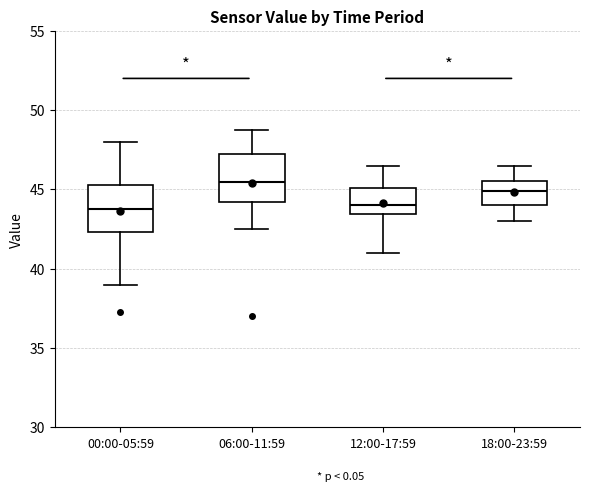

Reading left to right, read every box against the y-axis: the position of its median line, the range the box covers, and the ends of its whiskers. The values are not printed on the chart, so give them approximately, as read against the axis.

00:00-05:59: median 44.0, box 42.5 to 45.5, whiskers 39.0 to 48.0
06:00-11:59: median 45.5, box 44.0 to 47.5, whiskers 42.5 to 49.0
12:00-17:59: median 44.0, box 43.5 to 45.0, whiskers 41.0 to 46.5
18:00-23:59: median 45.0, box 44.0 to 45.5, whiskers 43.0 to 46.5